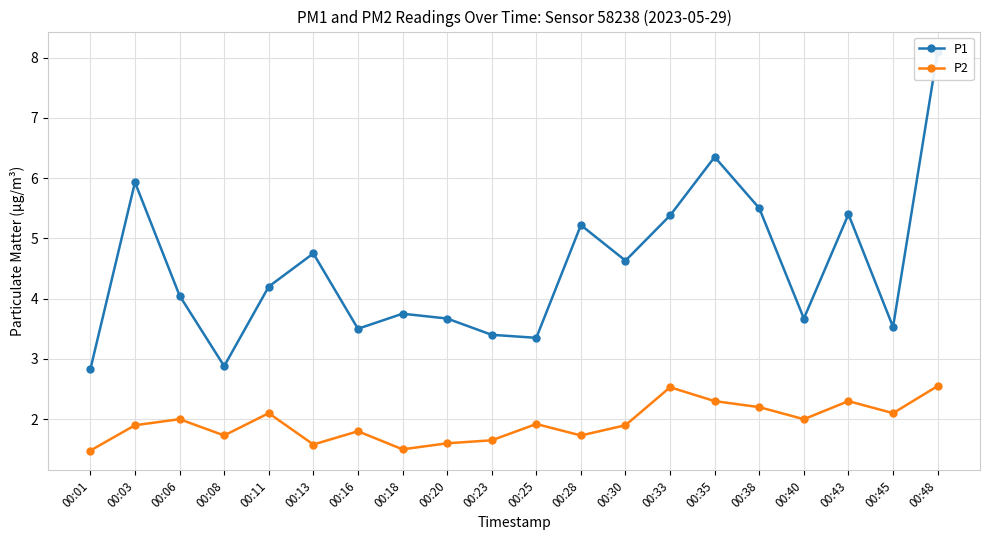

The P2 series shows 1.9 at 00:25. True or false?

True